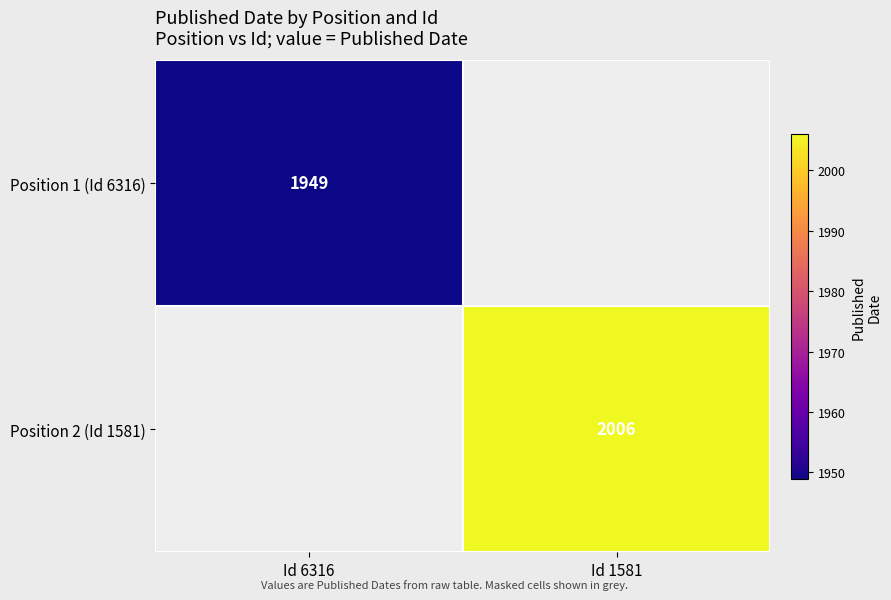

The value of Position 1 (Id 6316) at Id 6316 is 3166. True or false?

False